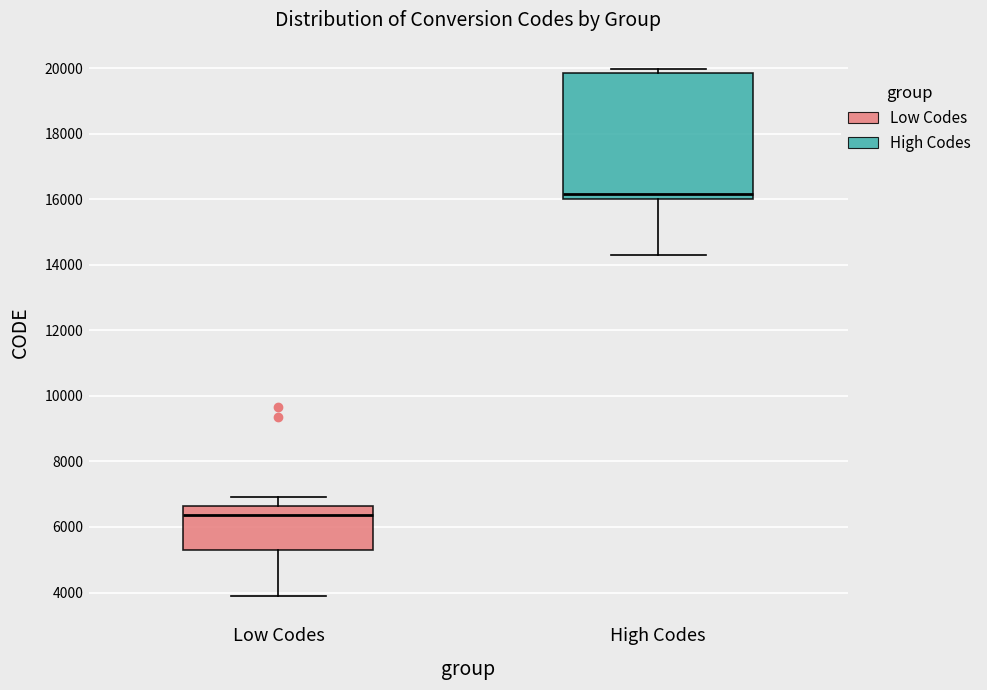

Where is the upper edge of the box for Low Codes on the y-axis? The values are not printed on the chart, so give them approximately, as read against the axis.

6600